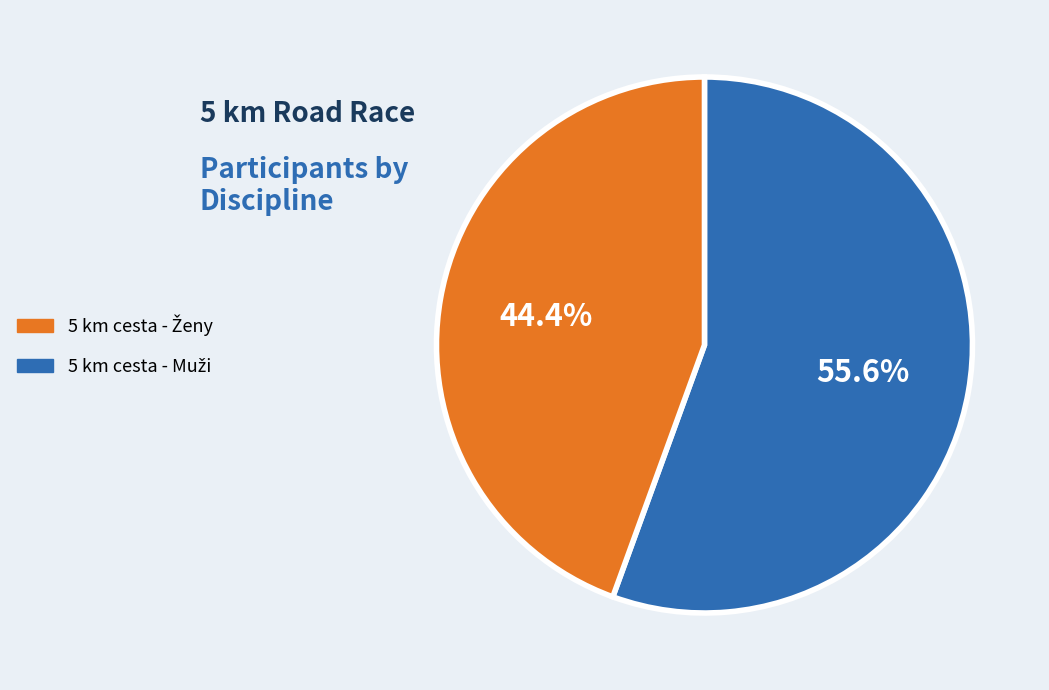

Is there a majority slice in this chart?

Yes